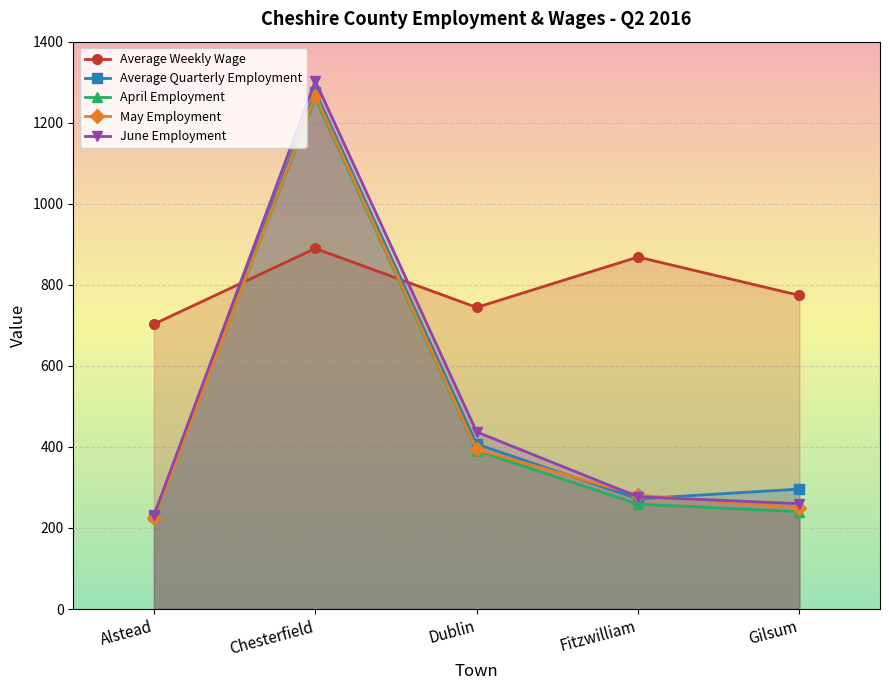

Reading left to right, what are all the values shown in this chart?

Average Weekly Wage: 703.2	889.7	744.3	868.6	774.0
Average Quarterly Employment: 229.0	1277.0	407.0	272.0	296.0
April Employment: 231.0	1261.0	391.0	259.0	240.0
May Employment: 224.0	1267.0	394.0	281.0	250.0
June Employment: 231.0	1303.0	437.0	277.0	260.0